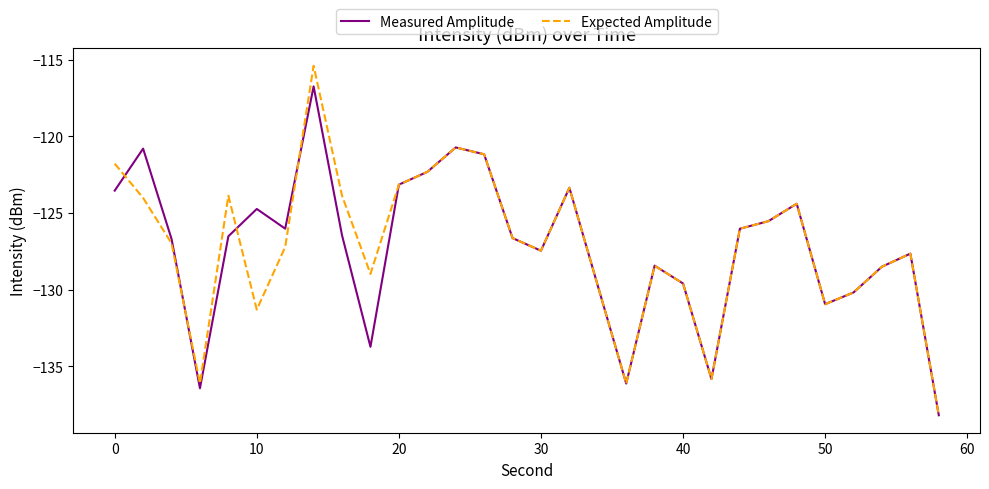

List the series in order of their peak value, highest first.

Expected Amplitude, Measured Amplitude